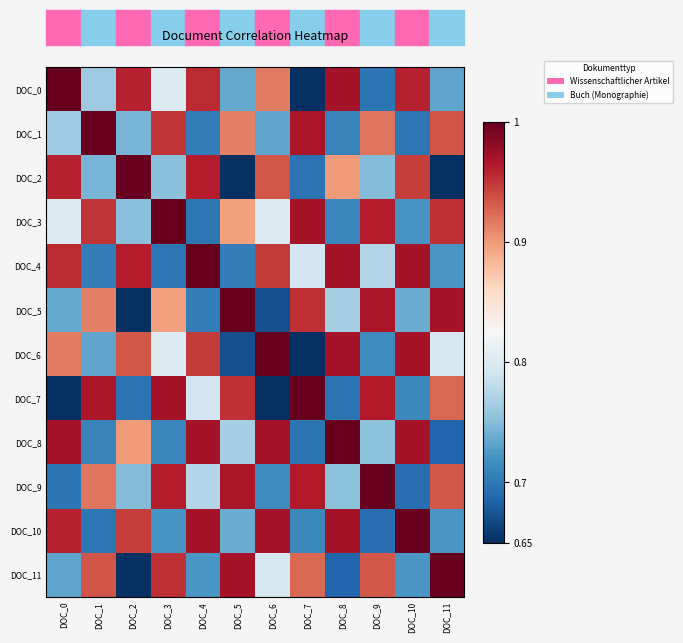

Reading left to right, extract all data points from this chart.

DOC_0: DOC_0=1.0	DOC_1=0.8	DOC_2=1.0	DOC_3=0.8	DOC_4=1.0	DOC_5=0.7	DOC_6=0.9	DOC_7=0.7	DOC_8=1.0	DOC_9=0.7	DOC_10=1.0	DOC_11=0.7
DOC_1: DOC_0=0.8	DOC_1=1.0	DOC_2=0.7	DOC_3=1.0	DOC_4=0.7	DOC_5=0.9	DOC_6=0.7	DOC_7=1.0	DOC_8=0.7	DOC_9=0.9	DOC_10=0.7	DOC_11=0.9
DOC_2: DOC_0=1.0	DOC_1=0.7	DOC_2=1.0	DOC_3=0.8	DOC_4=1.0	DOC_5=0.7	DOC_6=0.9	DOC_7=0.7	DOC_8=0.9	DOC_9=0.7	DOC_10=0.9	DOC_11=0.7
DOC_3: DOC_0=0.8	DOC_1=1.0	DOC_2=0.8	DOC_3=1.0	DOC_4=0.7	DOC_5=0.9	DOC_6=0.8	DOC_7=1.0	DOC_8=0.7	DOC_9=1.0	DOC_10=0.7	DOC_11=1.0
DOC_4: DOC_0=1.0	DOC_1=0.7	DOC_2=1.0	DOC_3=0.7	DOC_4=1.0	DOC_5=0.7	DOC_6=0.9	DOC_7=0.8	DOC_8=1.0	DOC_9=0.8	DOC_10=1.0	DOC_11=0.7
DOC_5: DOC_0=0.7	DOC_1=0.9	DOC_2=0.7	DOC_3=0.9	DOC_4=0.7	DOC_5=1.0	DOC_6=0.7	DOC_7=1.0	DOC_8=0.8	DOC_9=1.0	DOC_10=0.7	DOC_11=1.0
DOC_6: DOC_0=0.9	DOC_1=0.7	DOC_2=0.9	DOC_3=0.8	DOC_4=0.9	DOC_5=0.7	DOC_6=1.0	DOC_7=0.7	DOC_8=1.0	DOC_9=0.7	DOC_10=1.0	DOC_11=0.8
DOC_7: DOC_0=0.7	DOC_1=1.0	DOC_2=0.7	DOC_3=1.0	DOC_4=0.8	DOC_5=1.0	DOC_6=0.7	DOC_7=1.0	DOC_8=0.7	DOC_9=1.0	DOC_10=0.7	DOC_11=0.9
DOC_8: DOC_0=1.0	DOC_1=0.7	DOC_2=0.9	DOC_3=0.7	DOC_4=1.0	DOC_5=0.8	DOC_6=1.0	DOC_7=0.7	DOC_8=1.0	DOC_9=0.8	DOC_10=1.0	DOC_11=0.7
DOC_9: DOC_0=0.7	DOC_1=0.9	DOC_2=0.7	DOC_3=1.0	DOC_4=0.8	DOC_5=1.0	DOC_6=0.7	DOC_7=1.0	DOC_8=0.8	DOC_9=1.0	DOC_10=0.7	DOC_11=0.9
DOC_10: DOC_0=1.0	DOC_1=0.7	DOC_2=0.9	DOC_3=0.7	DOC_4=1.0	DOC_5=0.7	DOC_6=1.0	DOC_7=0.7	DOC_8=1.0	DOC_9=0.7	DOC_10=1.0	DOC_11=0.7
DOC_11: DOC_0=0.7	DOC_1=0.9	DOC_2=0.7	DOC_3=1.0	DOC_4=0.7	DOC_5=1.0	DOC_6=0.8	DOC_7=0.9	DOC_8=0.7	DOC_9=0.9	DOC_10=0.7	DOC_11=1.0